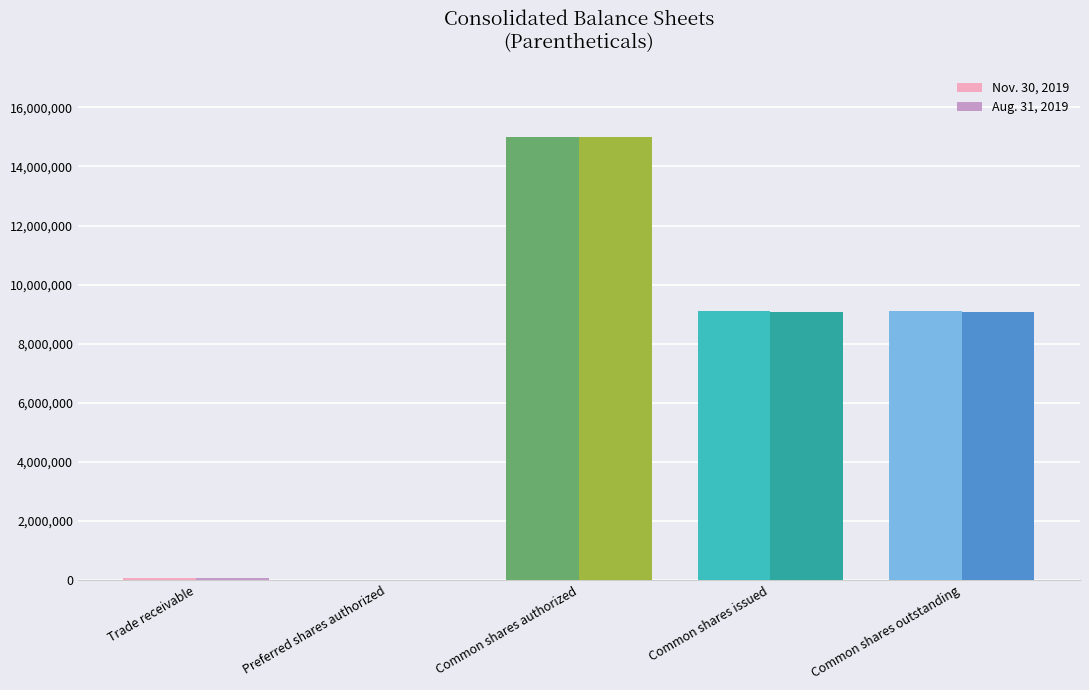

The value of Nov. 30, 2019 at Preferred shares authorized is 10000. True or false?

True